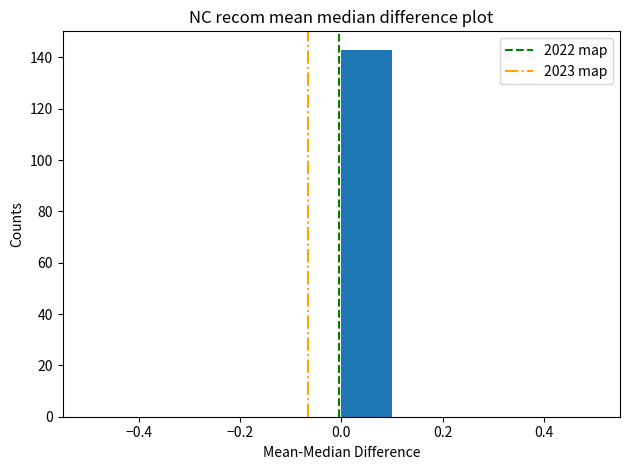

Reading left to right, transcribe this chart: for each bar, give the range it covers on the x-axis and its height. The values are not printed on the chart, so give them approximately, as read against the axis.

-0.5 to -0.4: 0
-0.4 to -0.3: 0
-0.3 to -0.2: 0
-0.2 to -0.1: 0
-0.1 to 0.0: 0
0.0 to 0.1: 144
0.1 to 0.2: 0
0.2 to 0.3: 0
0.3 to 0.4: 0
0.4 to 0.5: 0